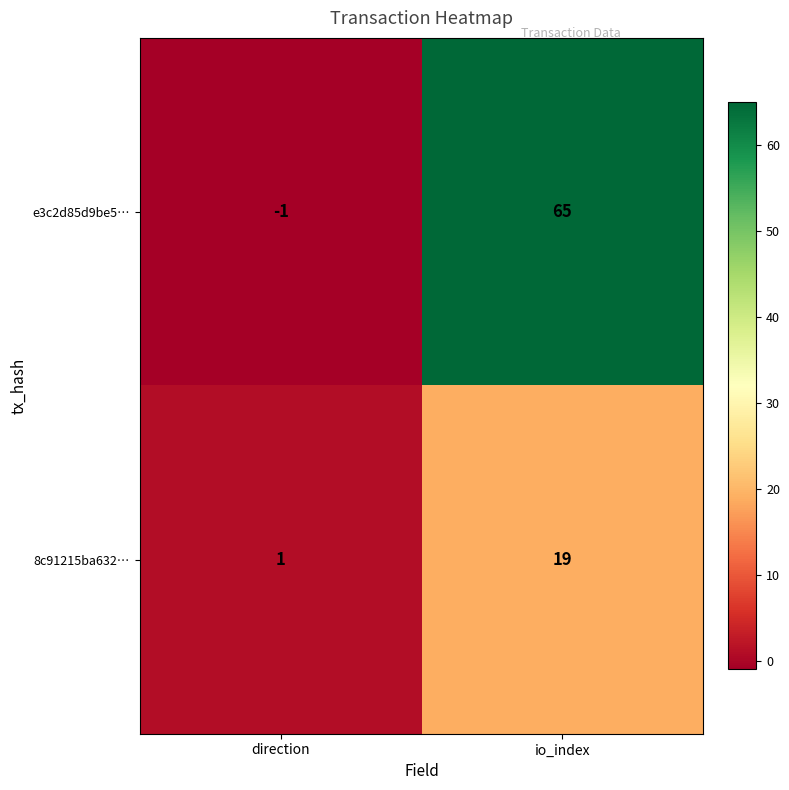

List the series in order of their peak value, highest first.

e3c2d85d9be5…, 8c91215ba632…